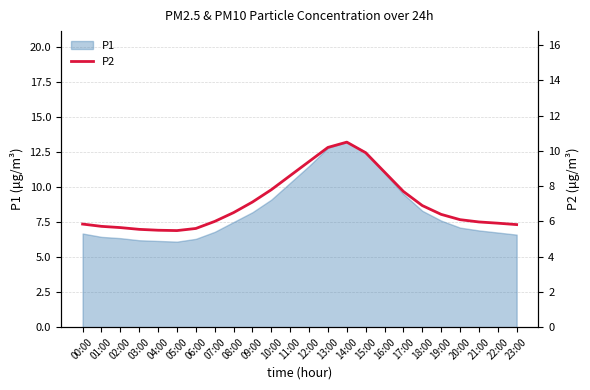

True or false: the data shows 5.6 at 06:00.

True